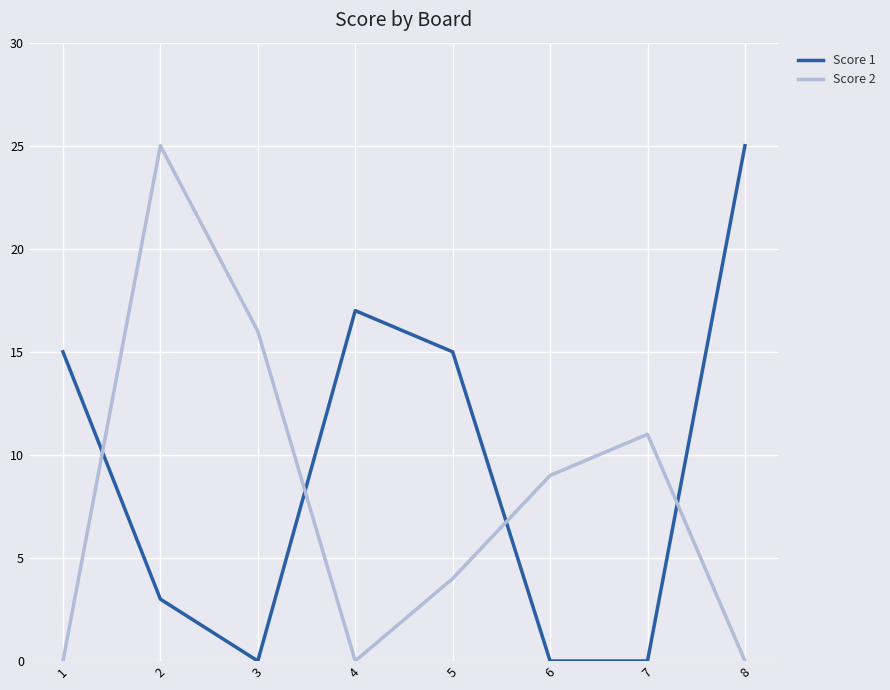

What is the sum of all Score 1 values?

75